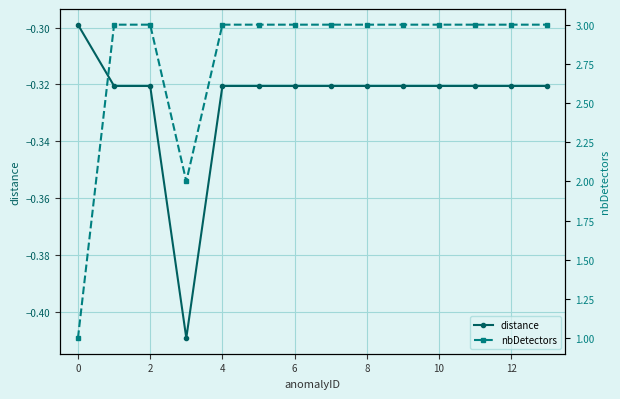

The distance series shows -0.5 at 2. True or false?

False